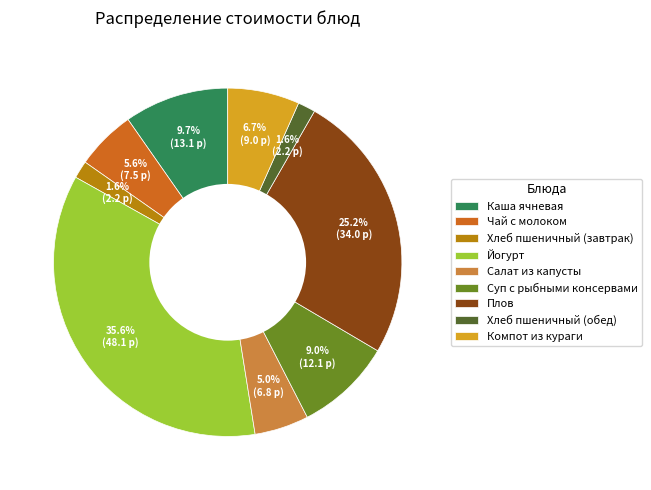

What is the ratio of the value at Салат из капусты to the value at Чай с молоком?

0.9